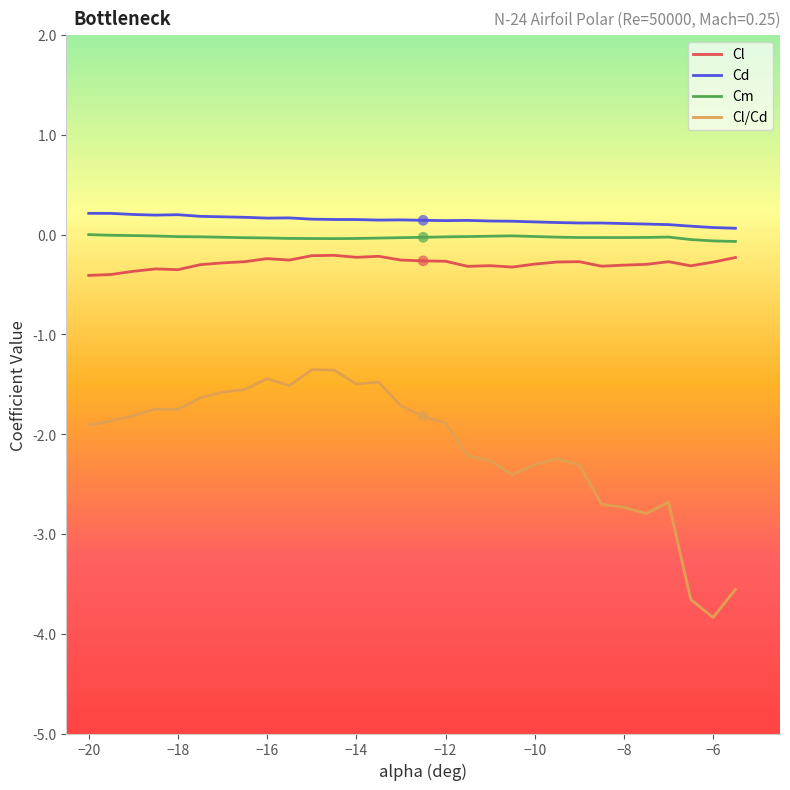

What is the difference between the maximum and minimum values in the Cl/Cd series?

2.5